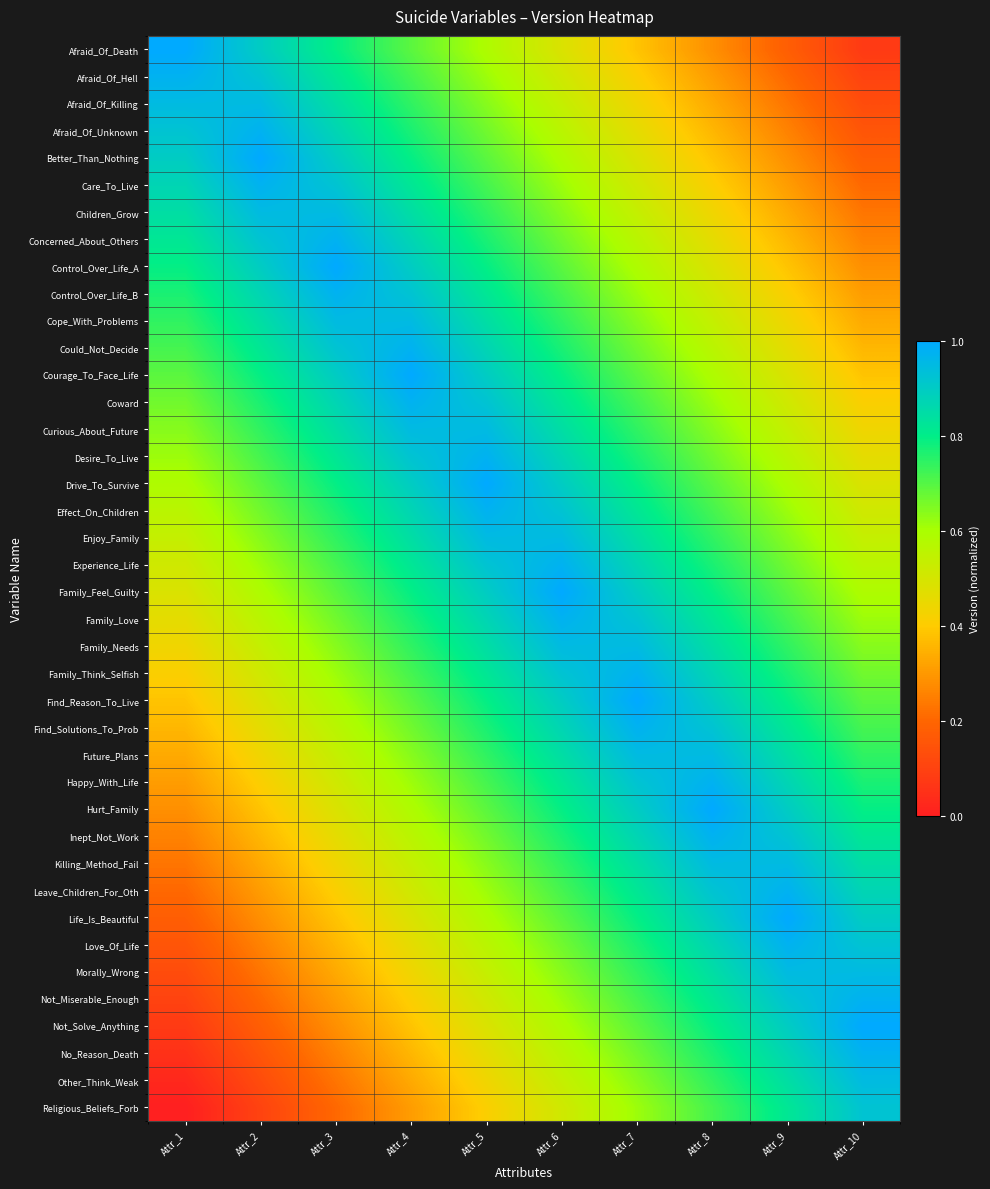

What is the total value across all series at Attr_8?

27.9